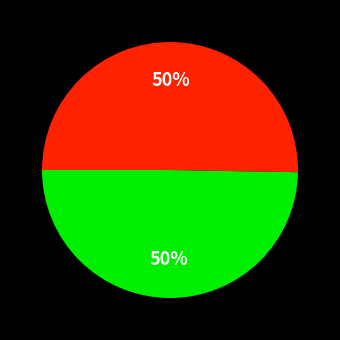

To the nearest percent, what is the average slice percentage?

50%